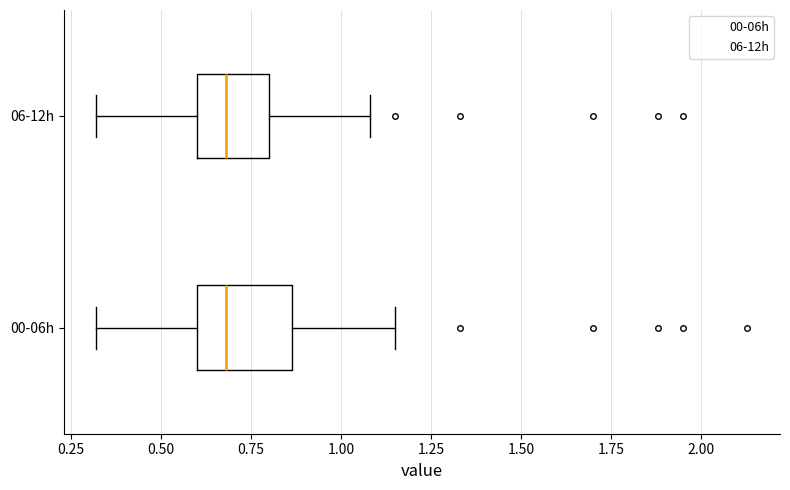

Reading bottom to top, read every box against the x-axis: the position of its median line, the range the box covers, and the ends of its whiskers. The values are not printed on the chart, so give them approximately, as read against the axis.

00-06h: median 0.70, box 0.60 to 0.85, whiskers 0.30 to 1.15
06-12h: median 0.70, box 0.60 to 0.80, whiskers 0.30 to 1.10